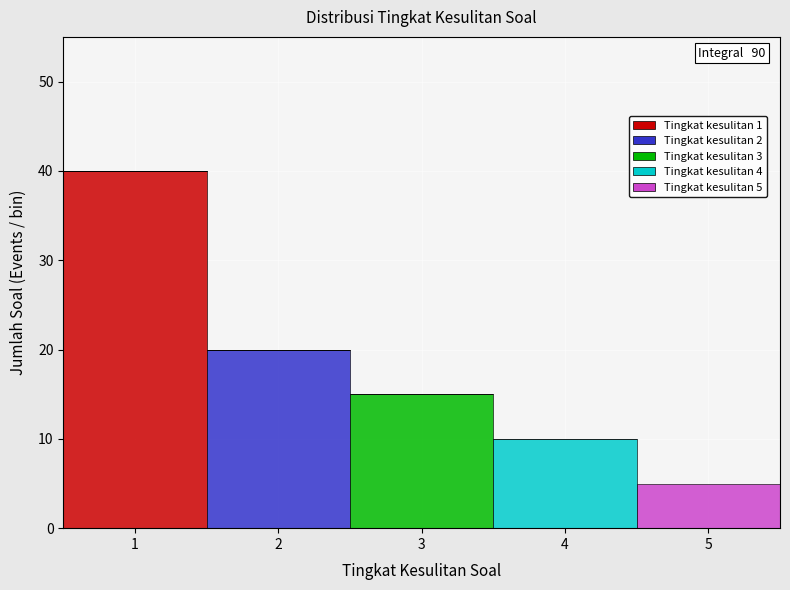

Which range on the x-axis has the tallest stacked bar (by total height)?

0.5 to 1.5